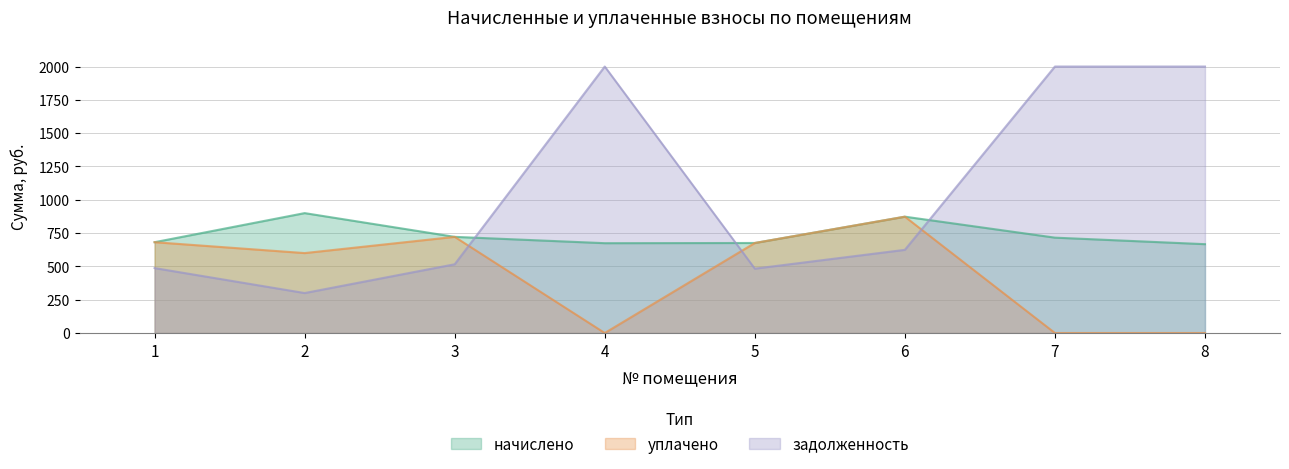

After their last crossing, which series has the higher values: начислено or задолженность?

задолженность